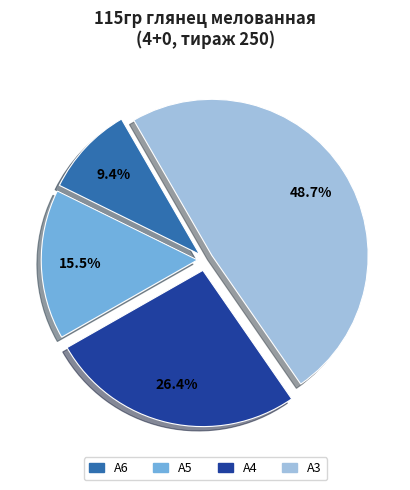

To the nearest percent, what is the difference between the largest and smallest slice percentages?

39%